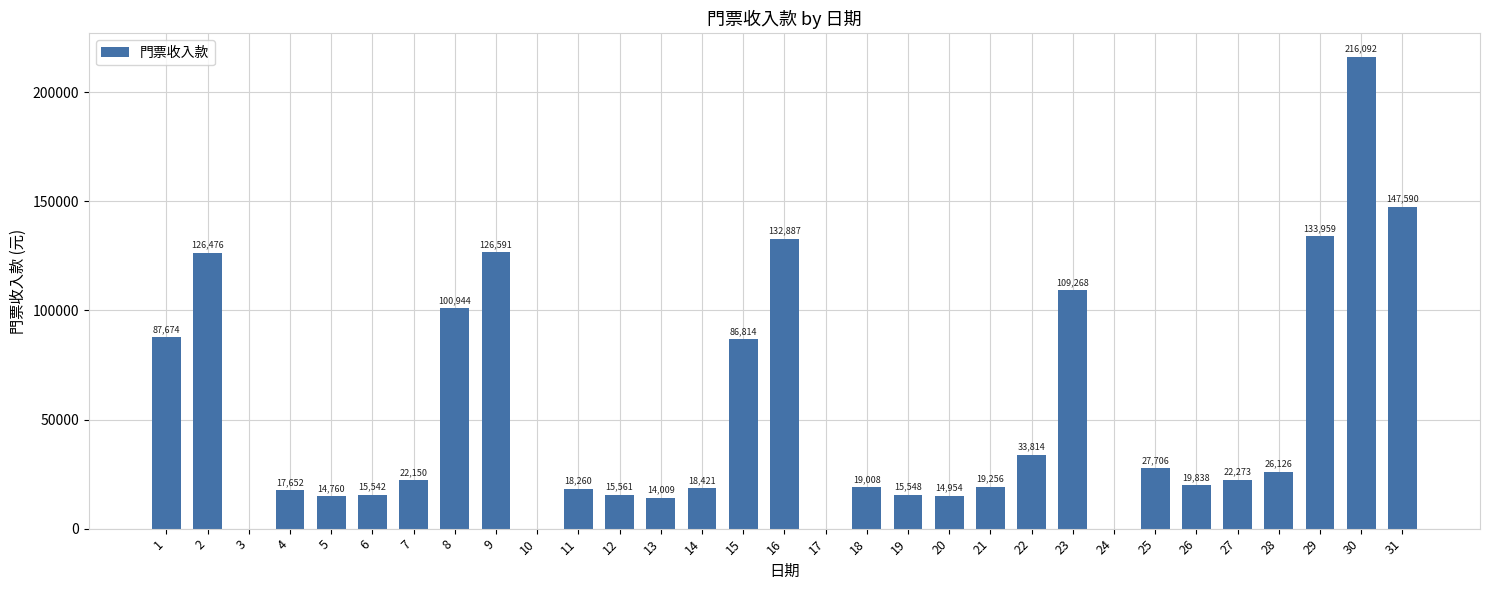

True or false: the data shows 19256 at 21.

True